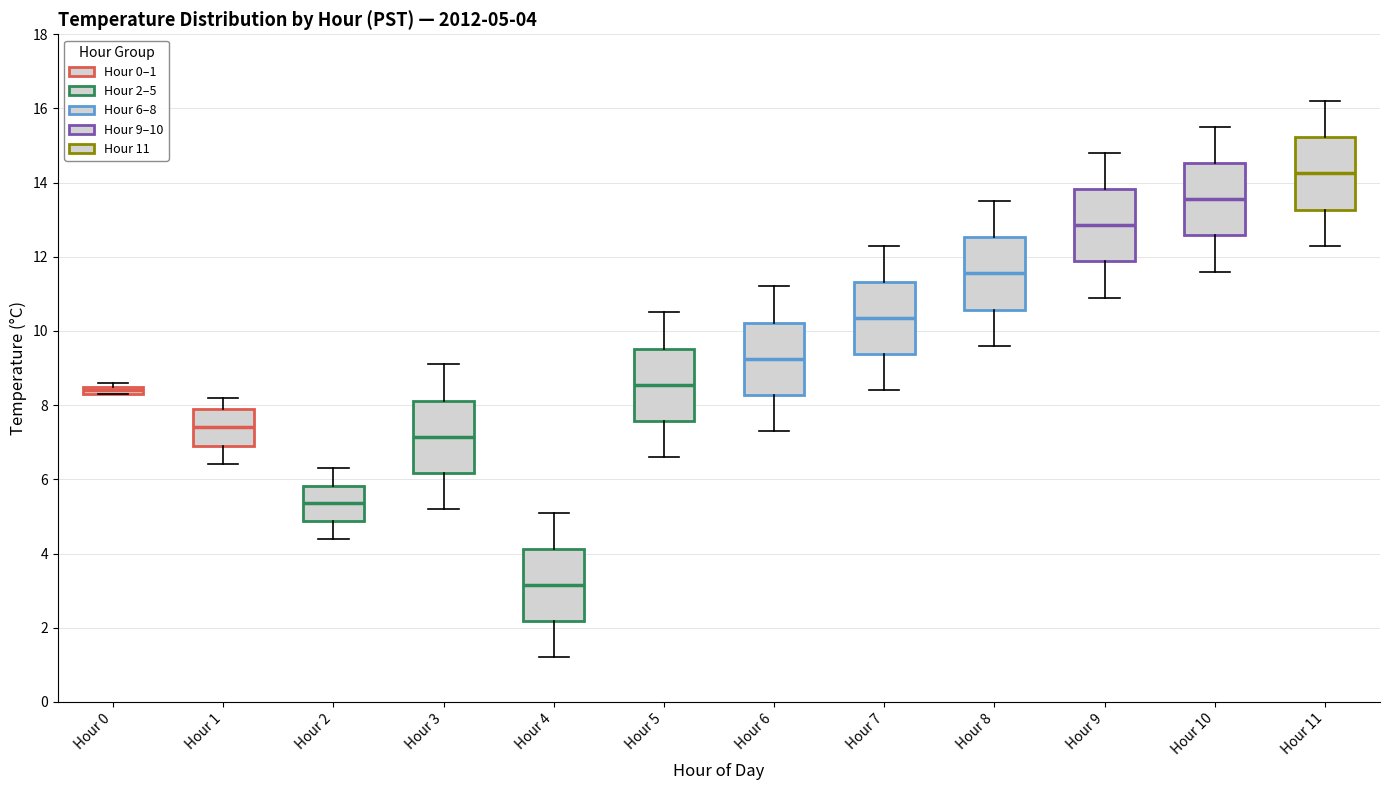

Which box has the lowest median line?

Hour 4